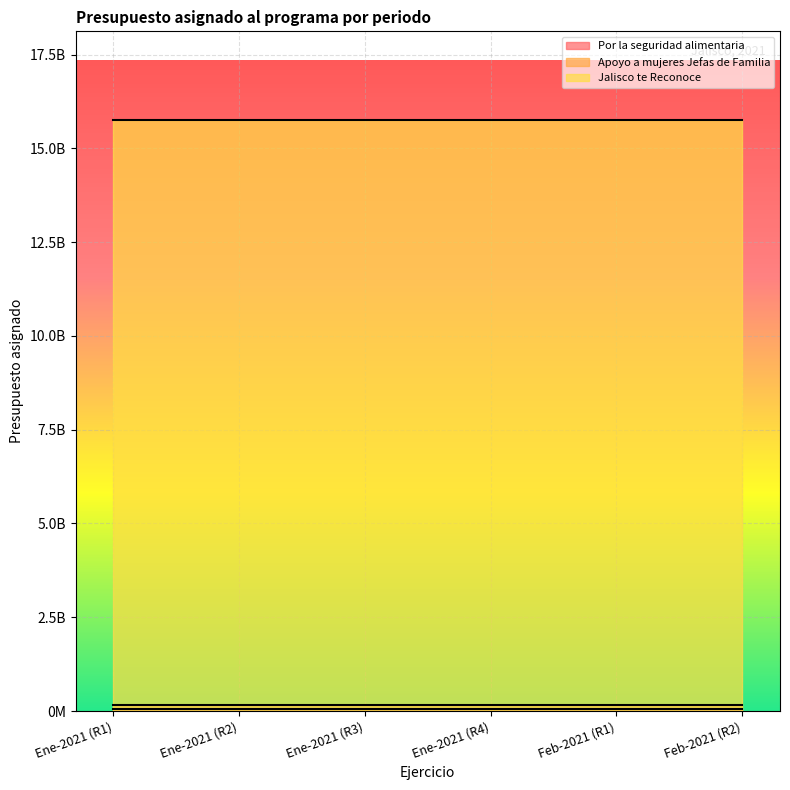

Reading left to right, extract all data points from this chart.

Por la seguridad alimentaria: 62000000.0	62000000.0	62000000.0	62000000.0	62000000.0	62000000.0
Apoyo a mujeres Jefas de Familia: 163293949.8	163293949.8	163293949.8	163293949.8	163293949.8	163293949.8
Jalisco te Reconoce: 15757324200.0	15757324200.0	15757324200.0	15757324200.0	15757324200.0	15757324200.0